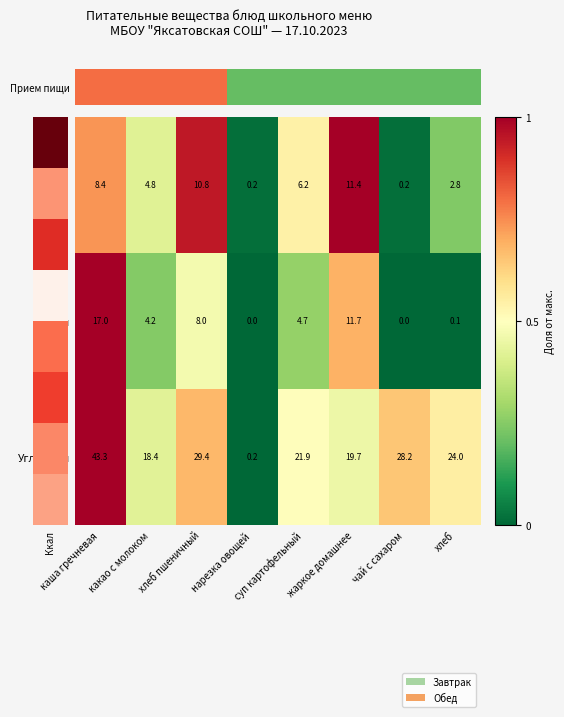

Which series has the largest range (max minus min)?

Углеводы